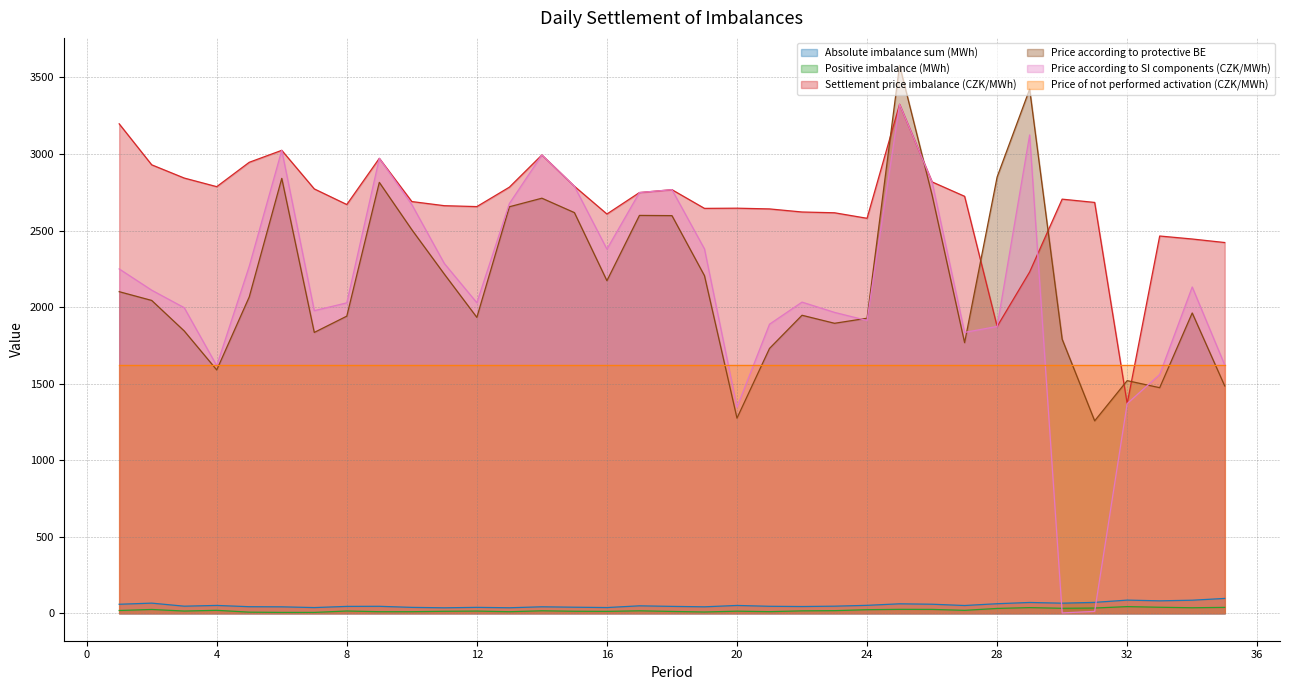

How many interior local valleys does the Positive imbalance (MWh) series have?

10